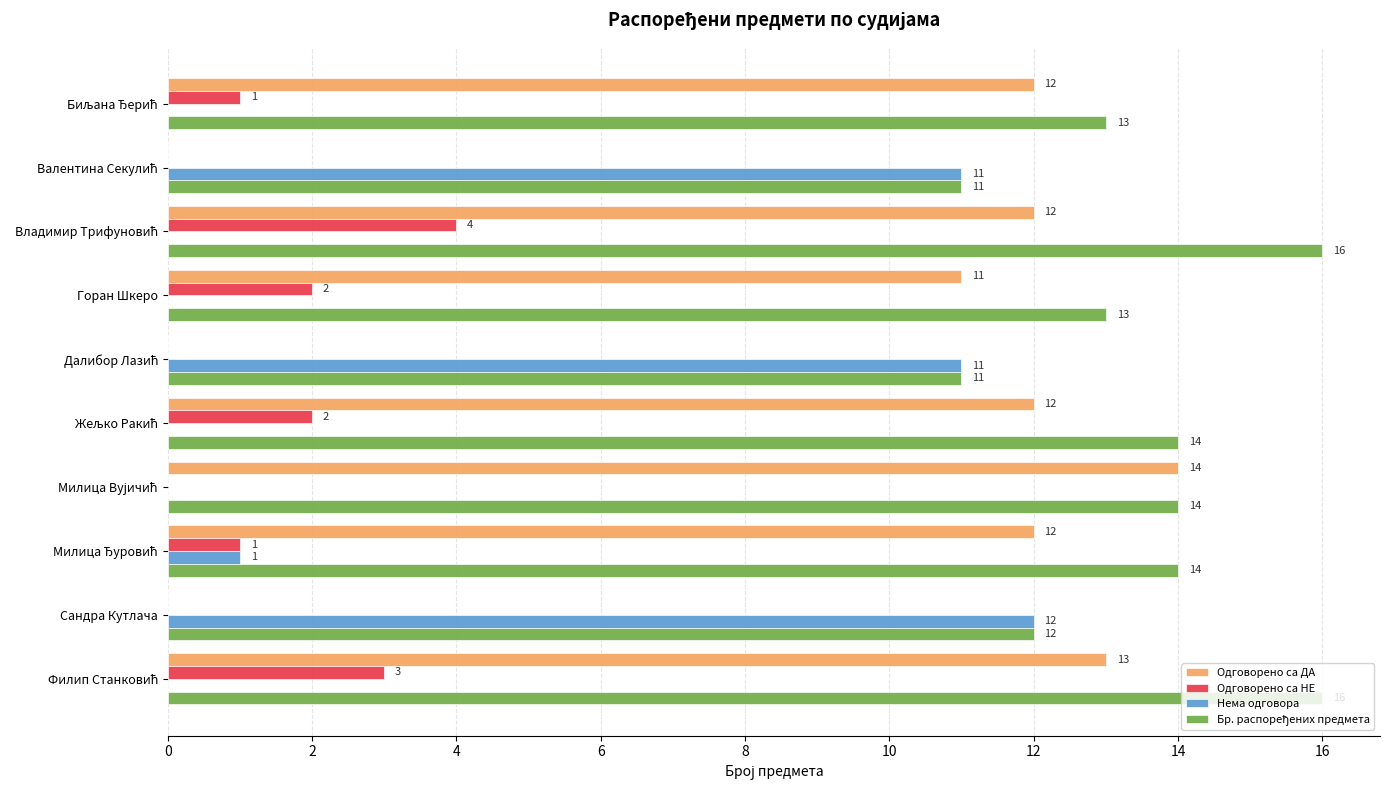

How many distinct data groups are displayed?

4